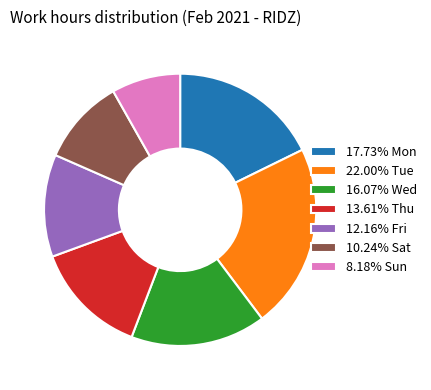

Approximately how many times larger is the value at 13.61% Thu compared to 22.00% Tue?

0.6